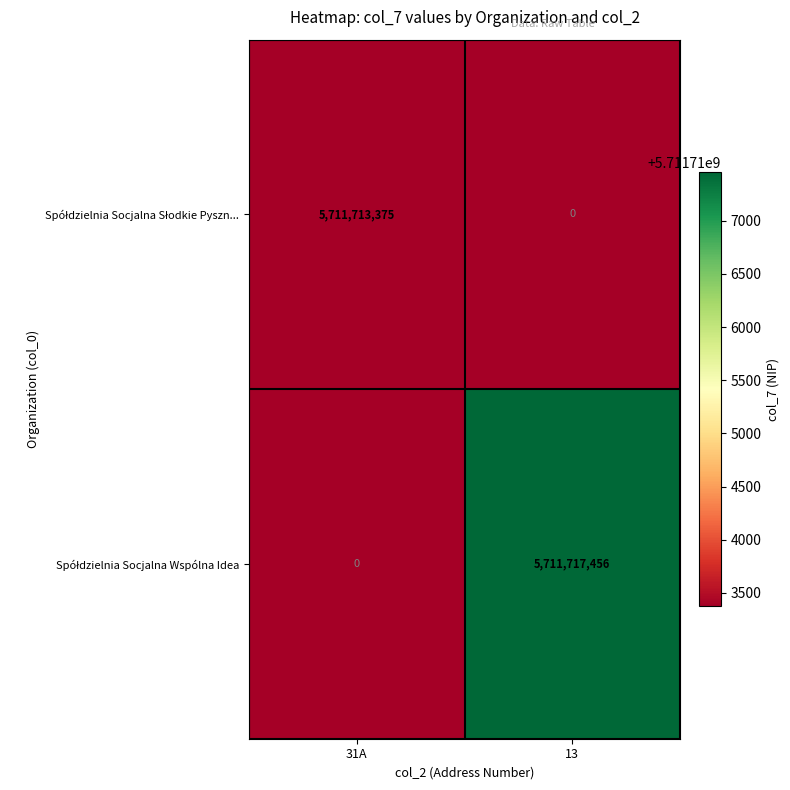

What is the total value across all series at 13?

5711717456